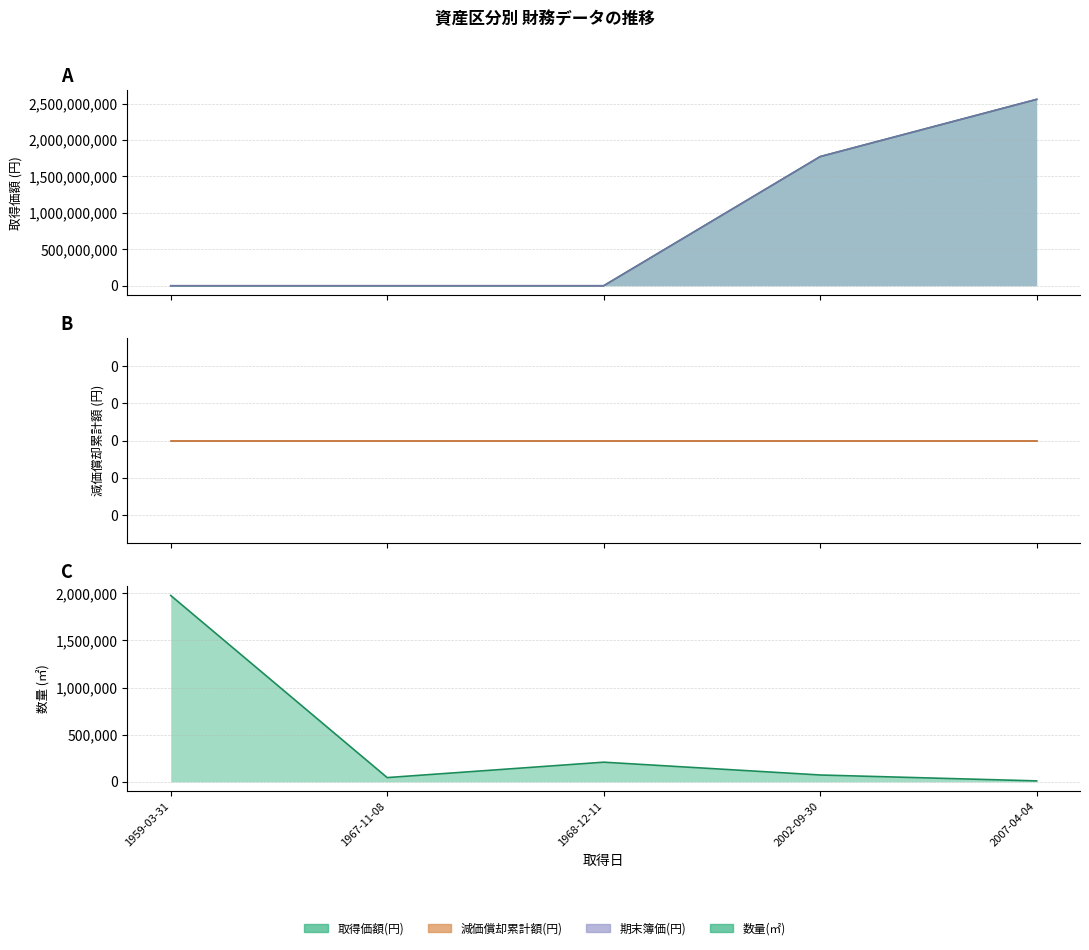

Which label corresponds to the smallest value in the chart?

1959-03-31